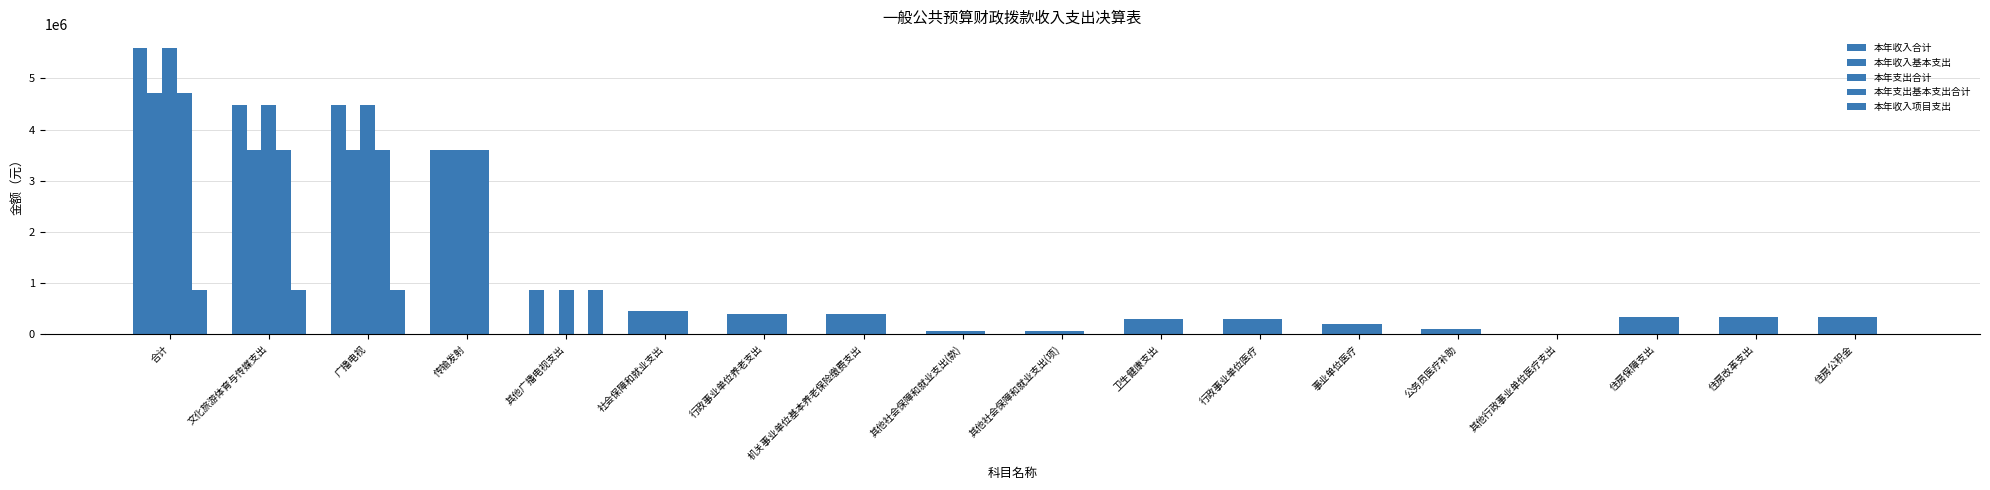

What is the difference between the maximum and minimum values in the 本年支出合计 series?

5582058.0